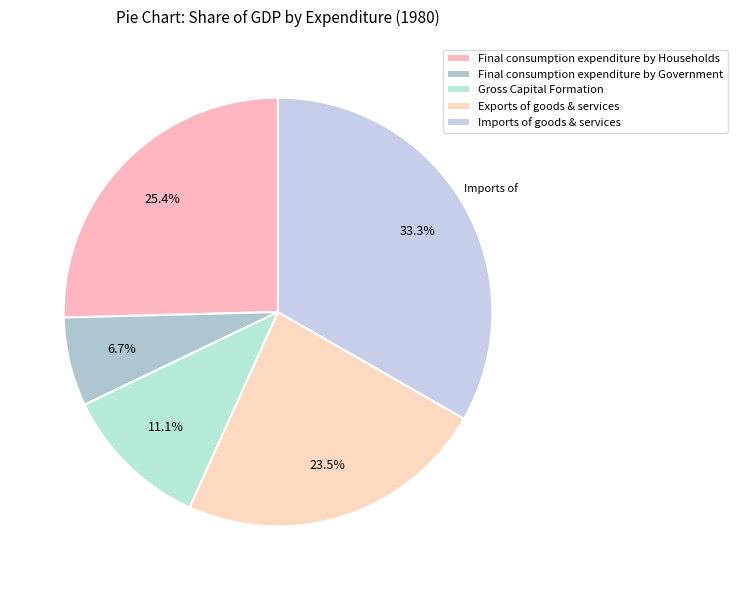

What percentage is the Final consumption expenditure by Households slice, to the nearest percent?

25%